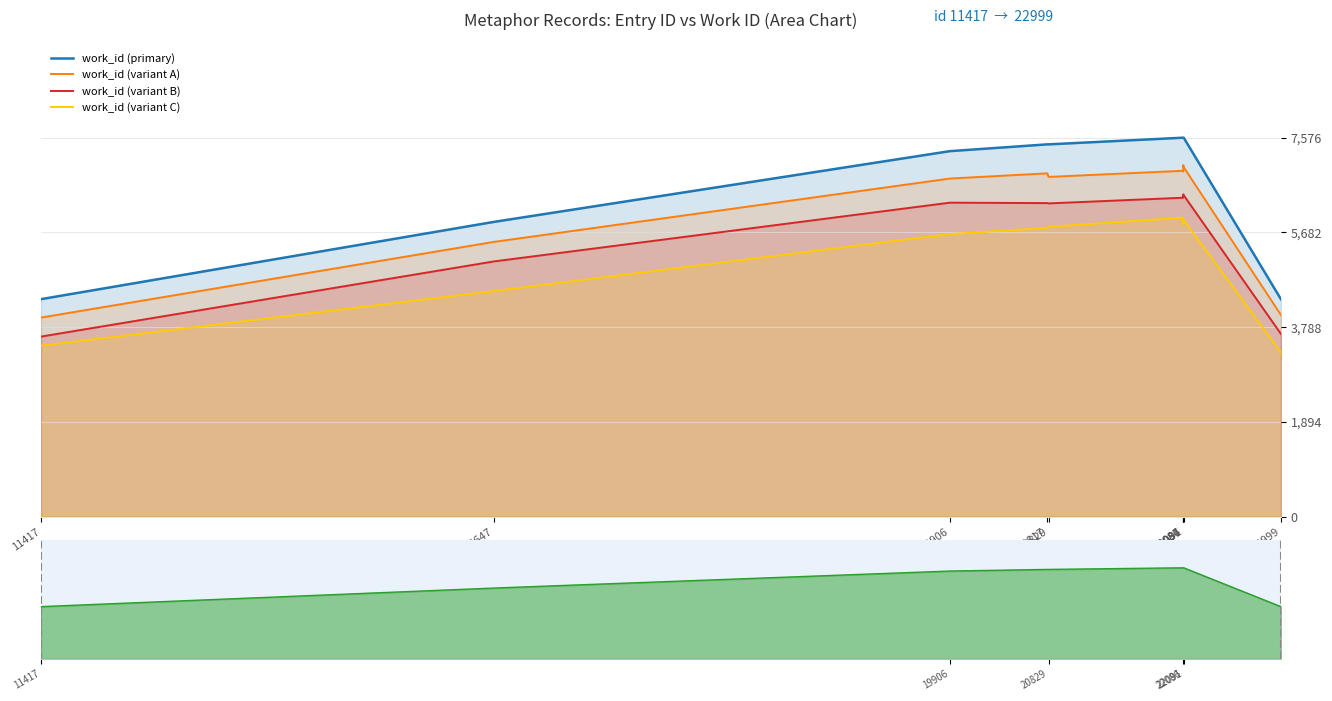

Which series has the largest range (max minus min)?

work_id (primary)